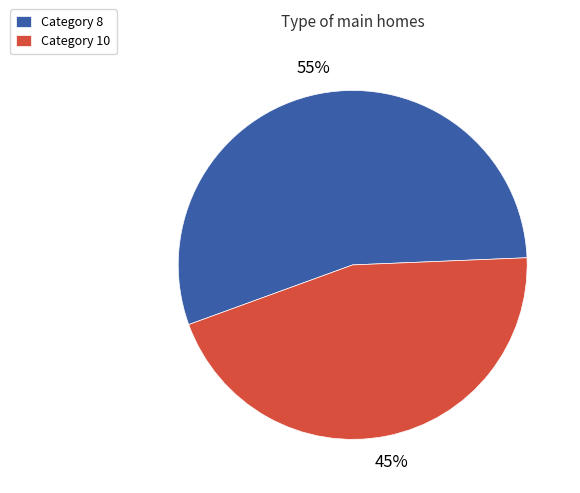

Does any single category account for the majority?

Yes